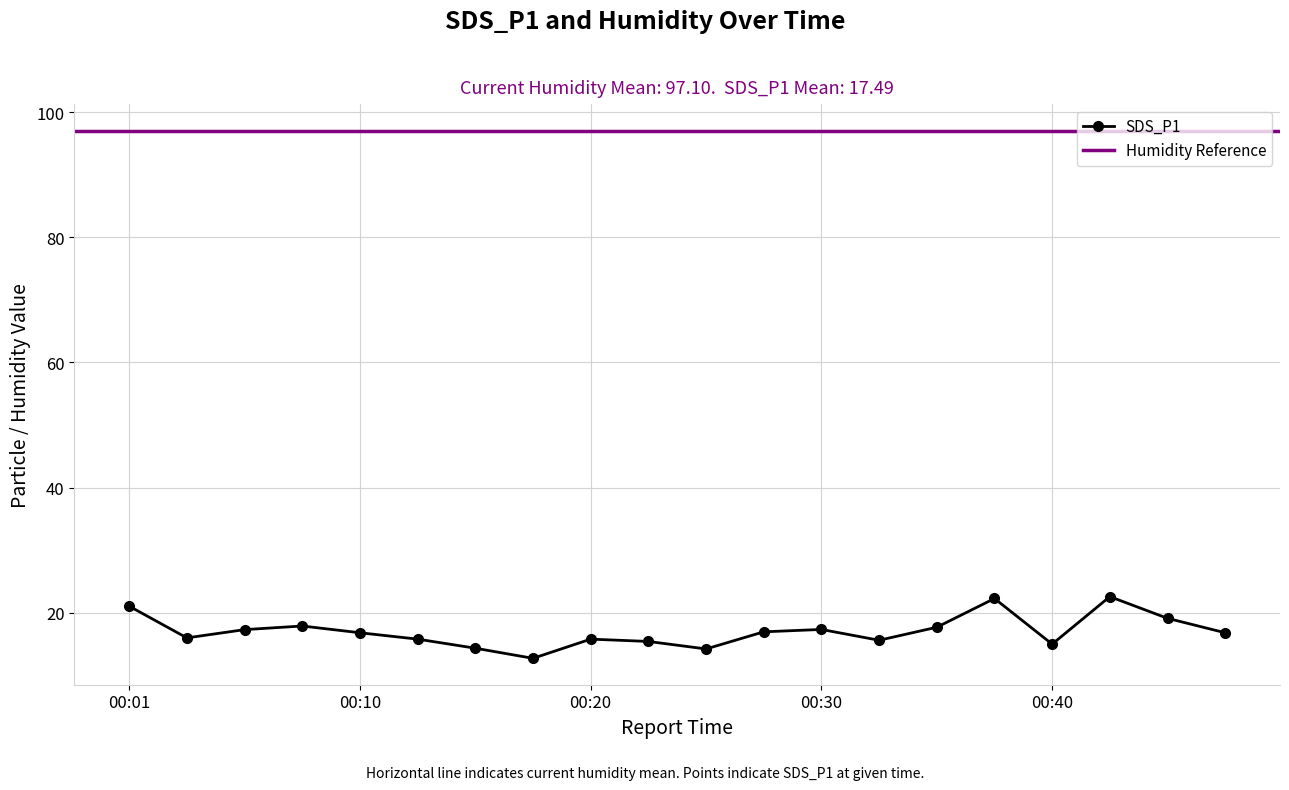

Which has a higher value, 00:05 or 00:33?

00:05